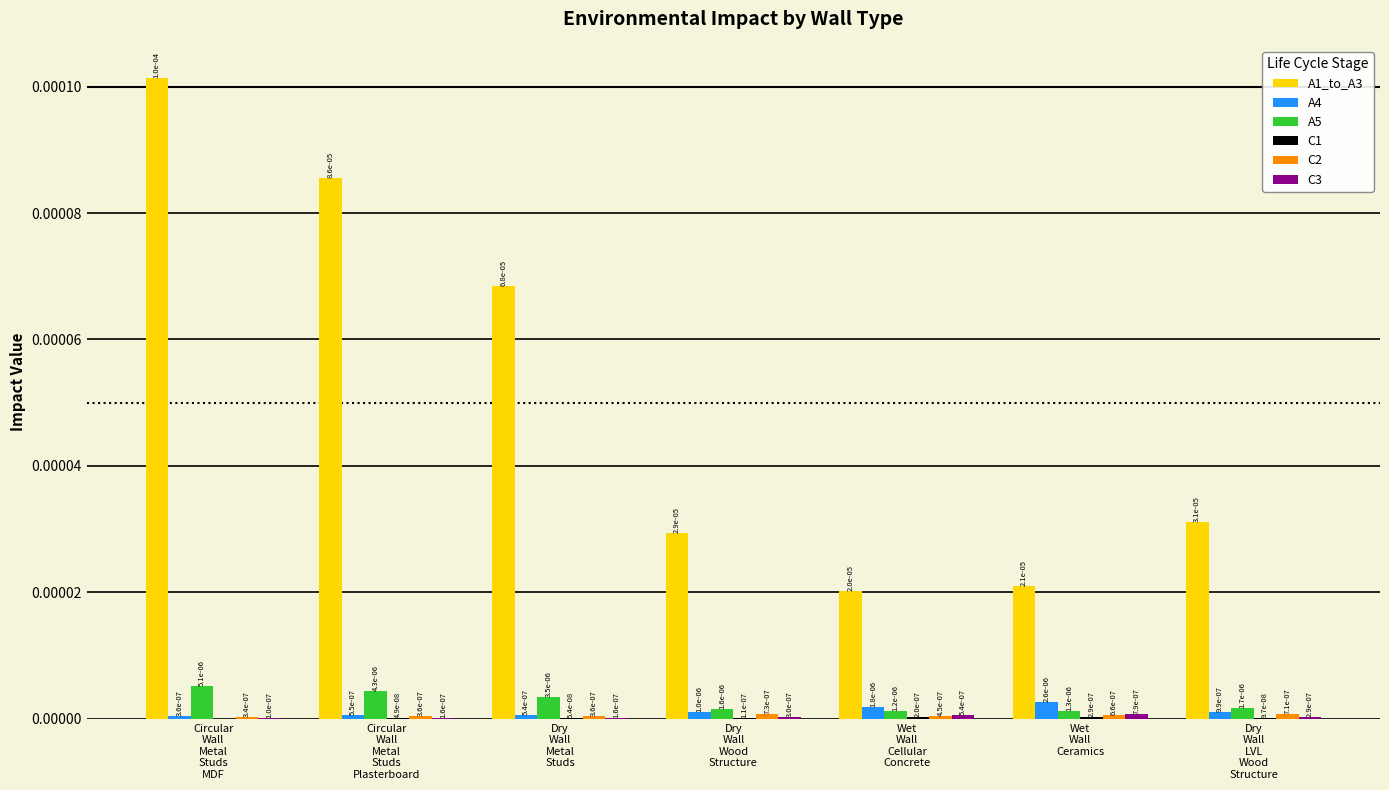

How many A1_to_A3 values are between 0 and 1?

7